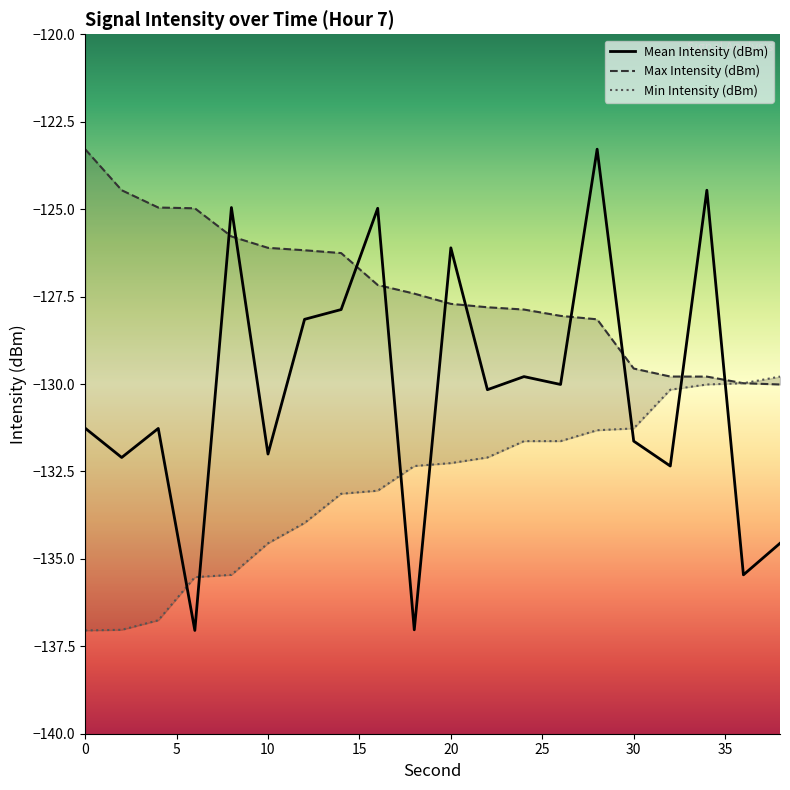

What is the sum of all Min Intensity (dBm) values?

-2659.0